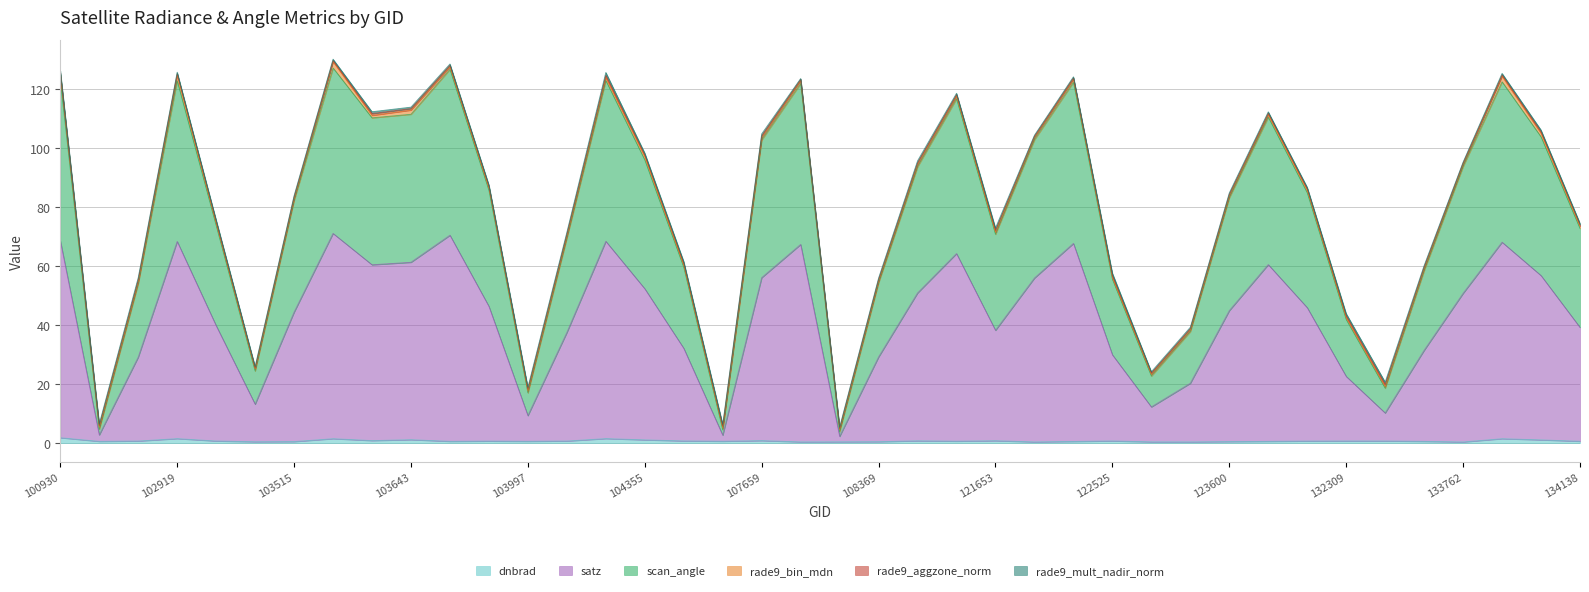

Does the chart have visible grid lines?

Yes